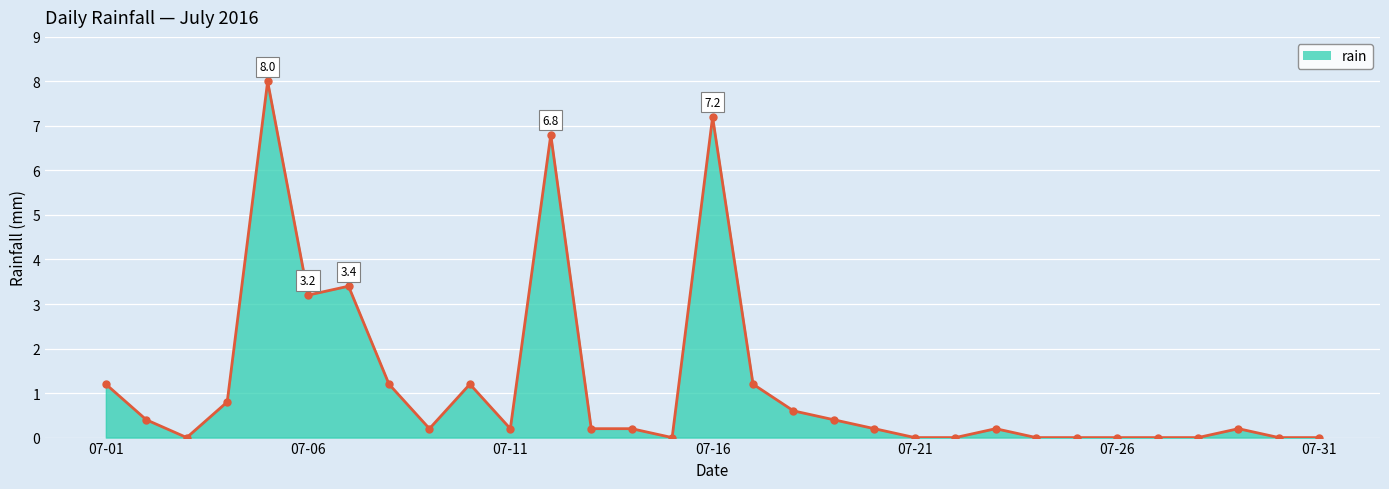

What is the average value?

1.2